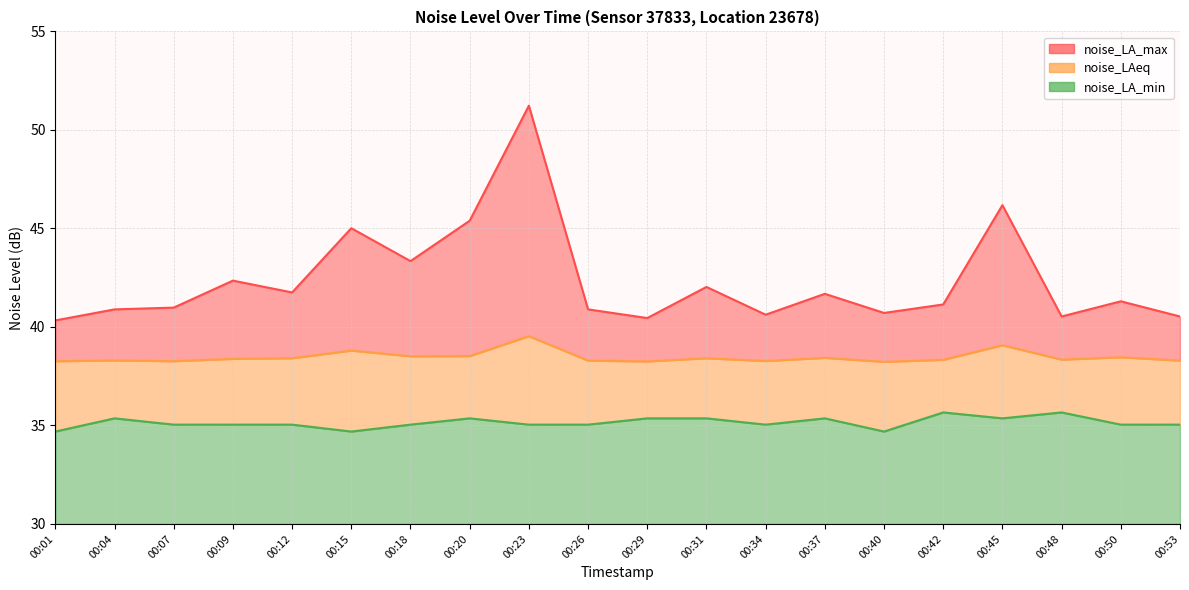

At which label does noise_LA_max first exceed 41?

00:09